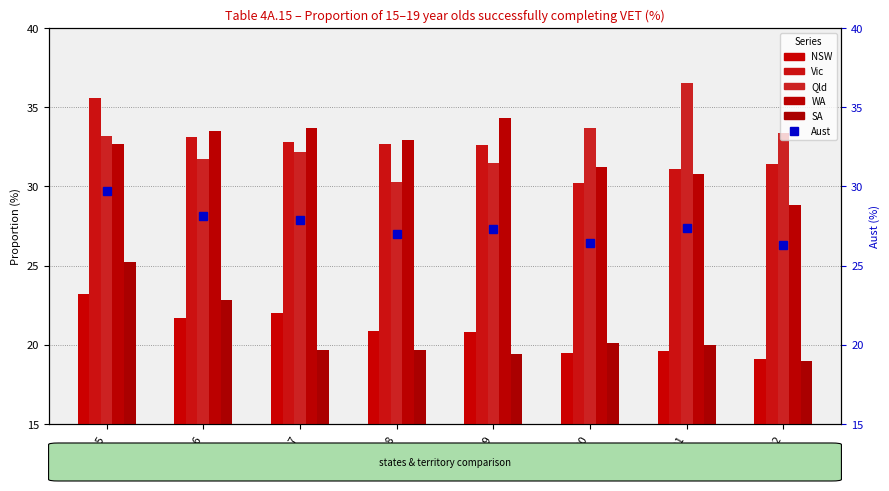

Is it true that Qld equals 33.4 at 2022?

True